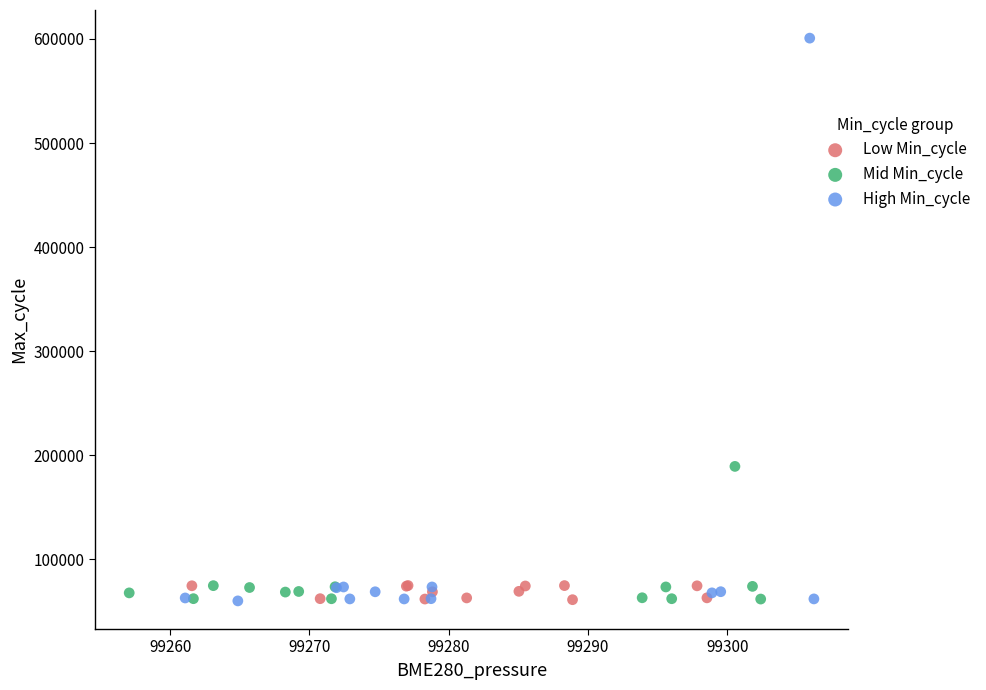

Which series reaches the maximum Y coordinate?

High Min_cycle